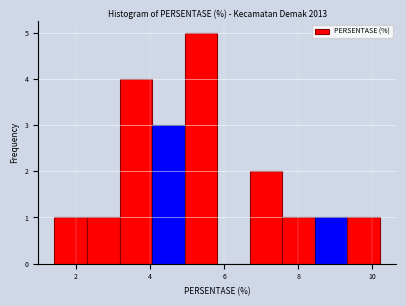

Over which range of the x-axis is the bar tallest?

5.0 to 5.8